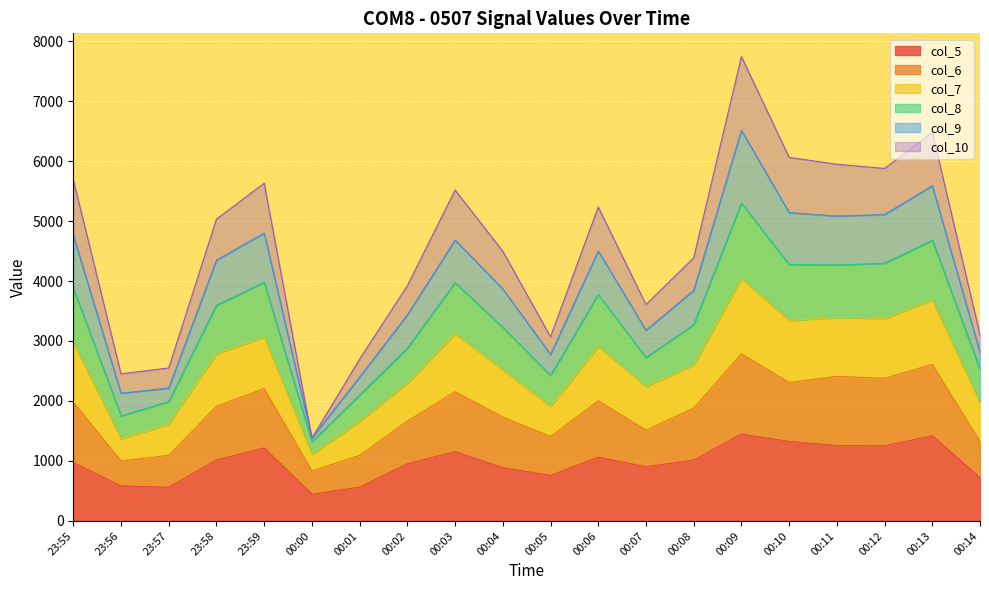

At which category does the chart reach its peak across all series?

00:09